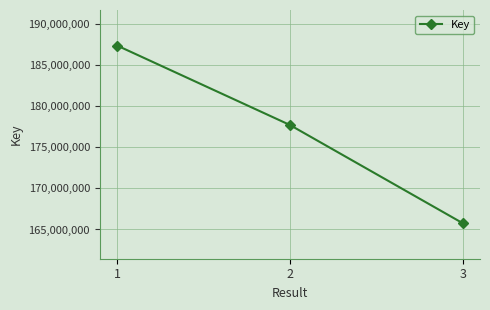

How many distinct data groups are displayed?

1